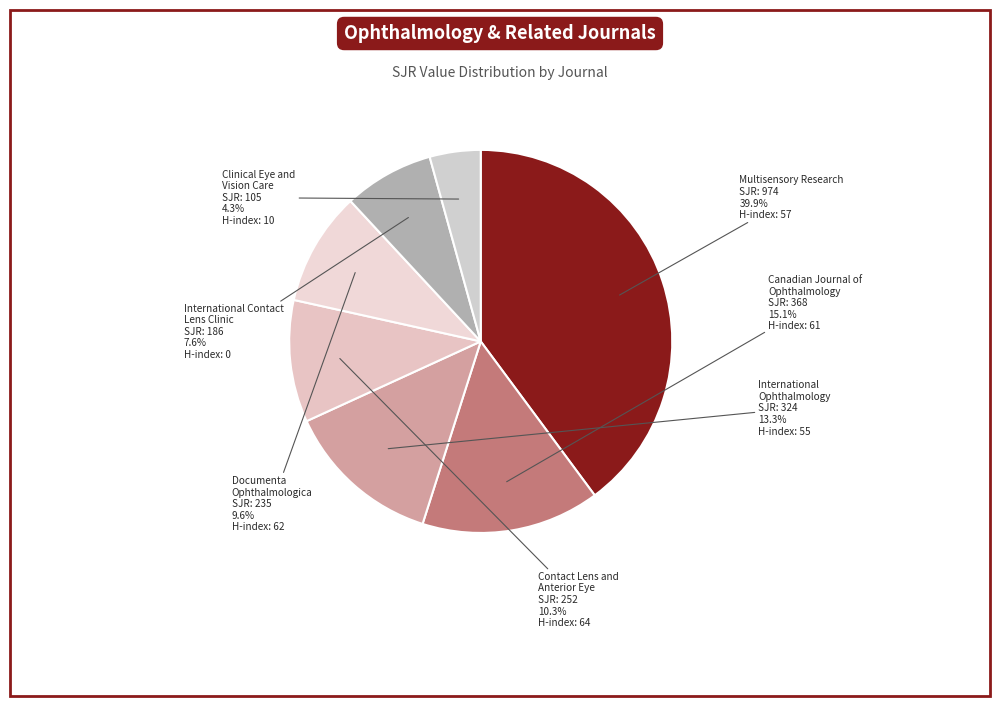

Combined, what portion of the pie is International Contact Lens Clinic and Canadian Journal of Ophthalmology?

22.7%